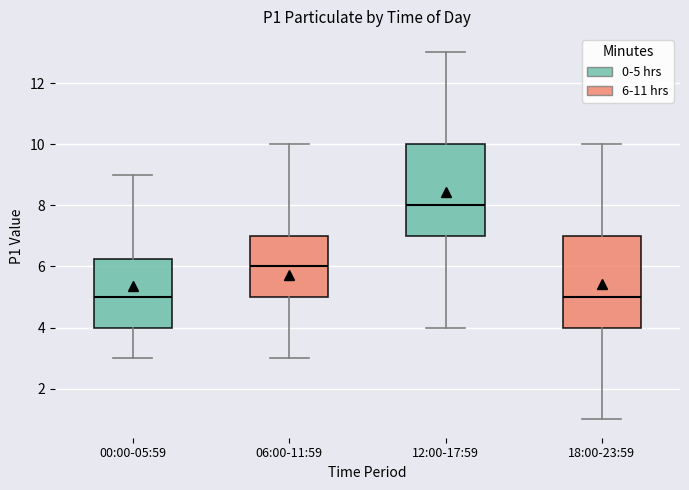

Reading left to right, transcribe this box plot: for each box, give where its median line is, the range the box spans, and where its two whiskers end, as read against the y-axis. The values are not printed on the chart, so give them approximately, as read against the axis.

00:00-05:59: median 5.0, box 4.0 to 6.2, whiskers 3.0 to 9.0
06:00-11:59: median 6.0, box 5.0 to 7.0, whiskers 3.0 to 10.0
12:00-17:59: median 8.0, box 7.0 to 10.0, whiskers 4.0 to 13.0
18:00-23:59: median 5.0, box 4.0 to 7.0, whiskers 1.0 to 10.0